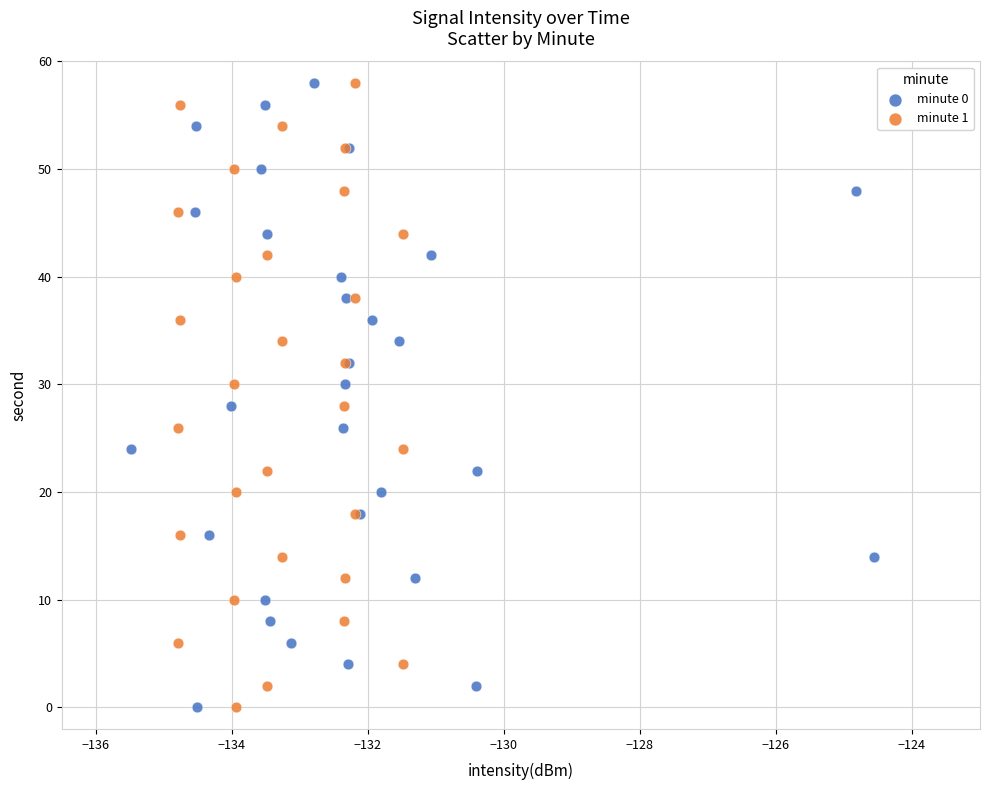

What are all the series names shown in the legend?

minute 0, minute 1